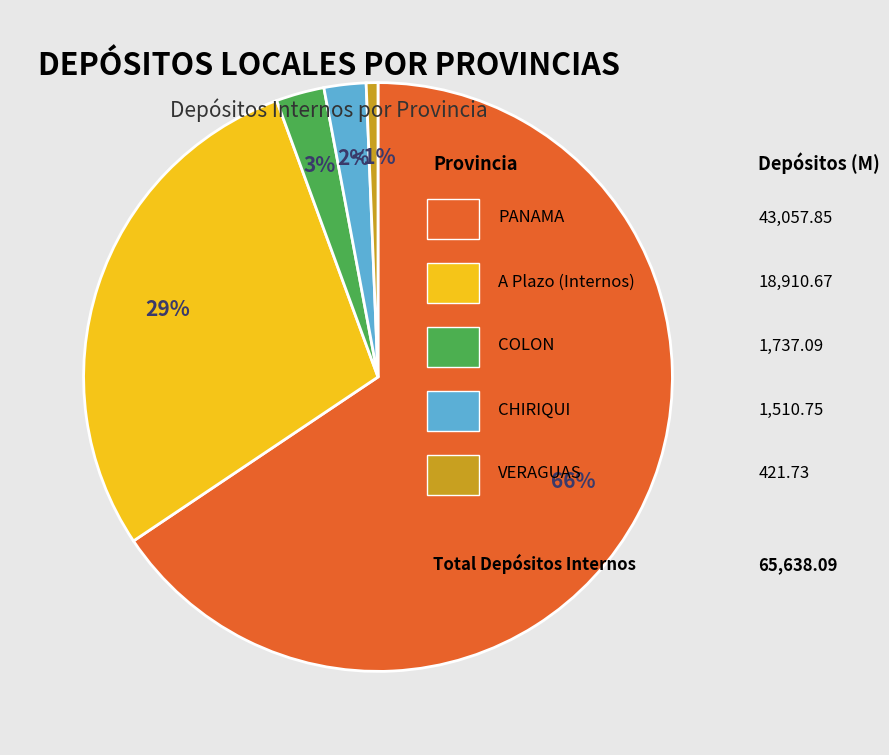

Does any single category account for the majority?

Yes